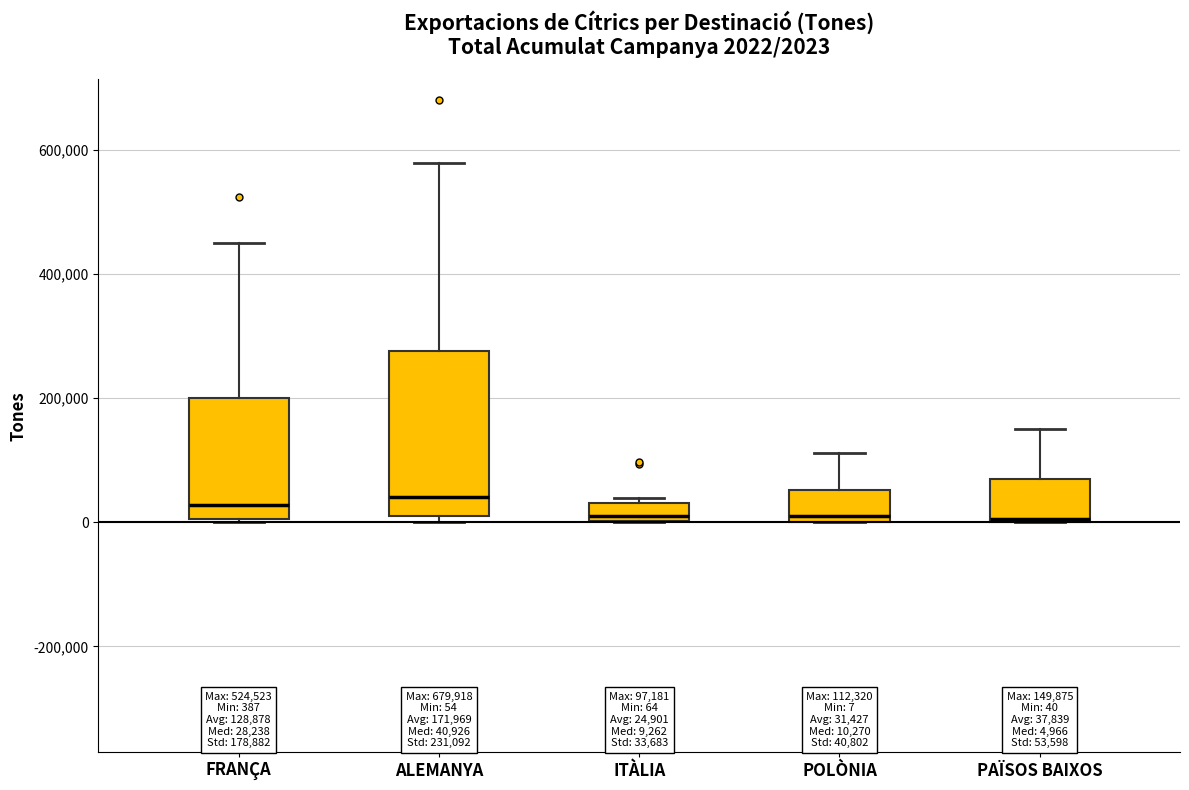

Which box is the tallest, from its lower edge to its upper edge?

ALEMANYA